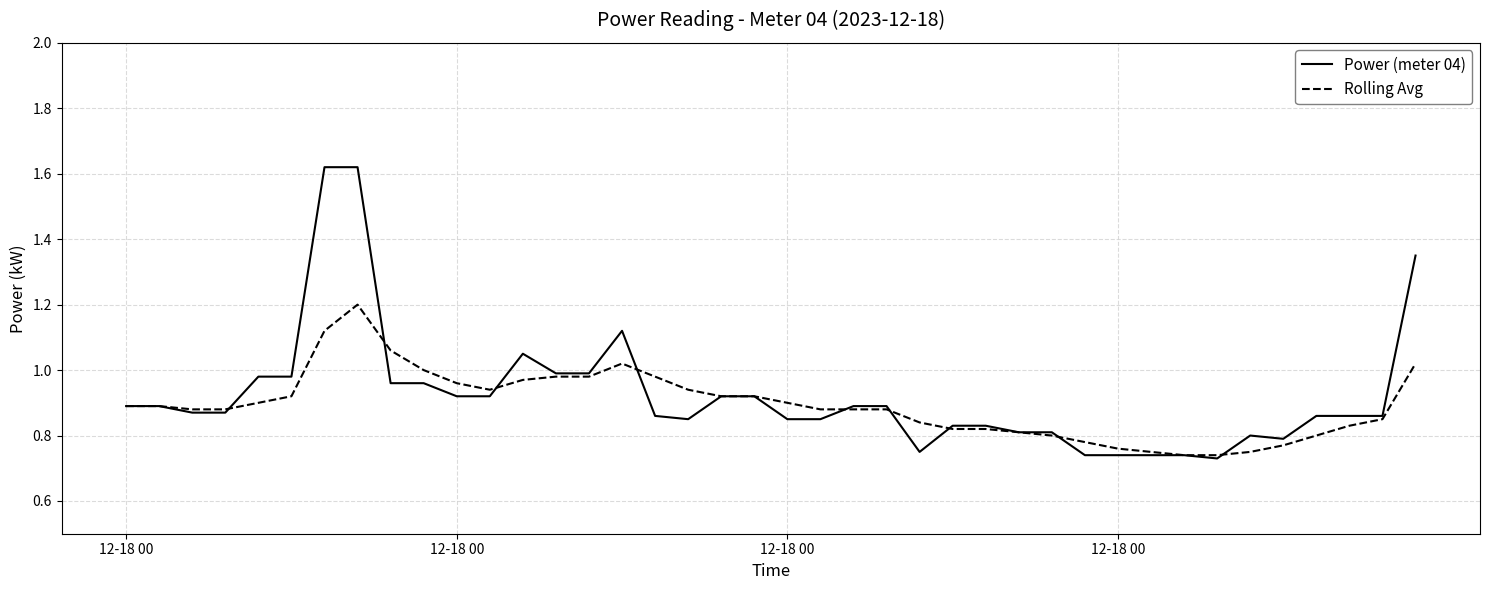

What is the difference between the second highest and second lowest values in the Rolling Avg series?

0.4